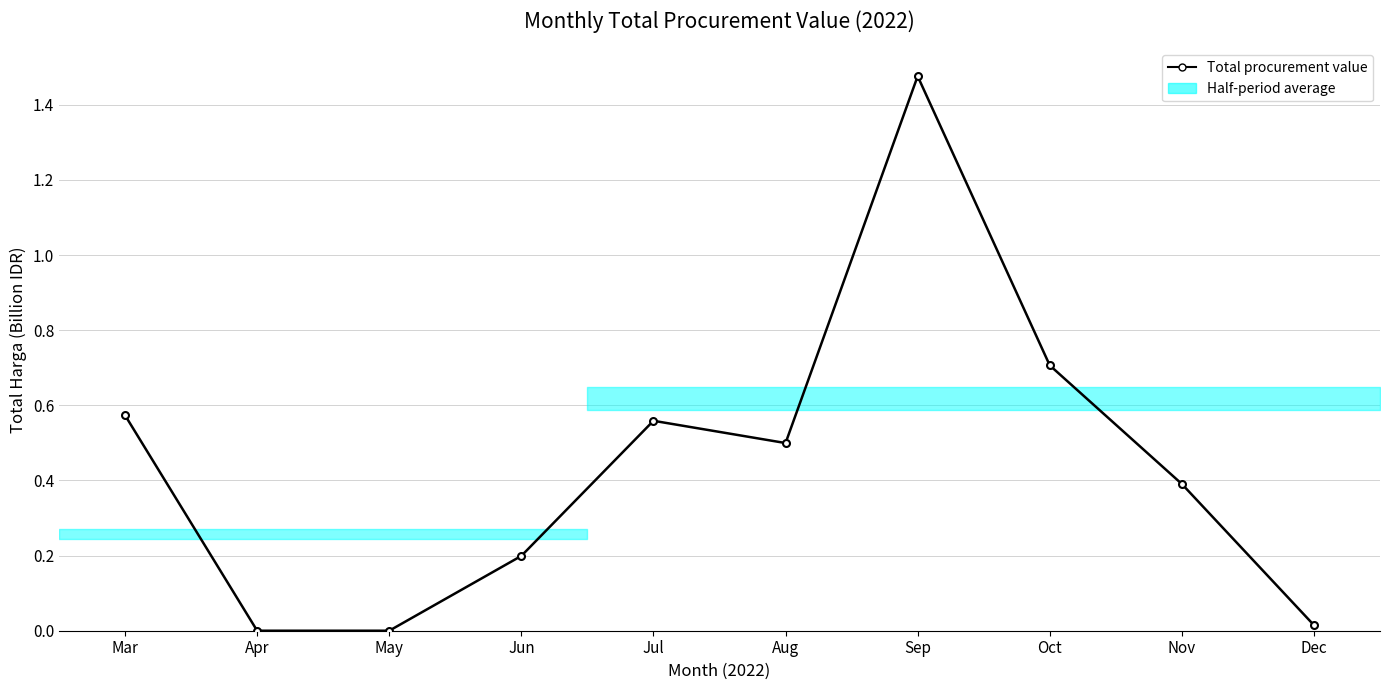

What is the sum of the values at Aug and Jul?

1.1